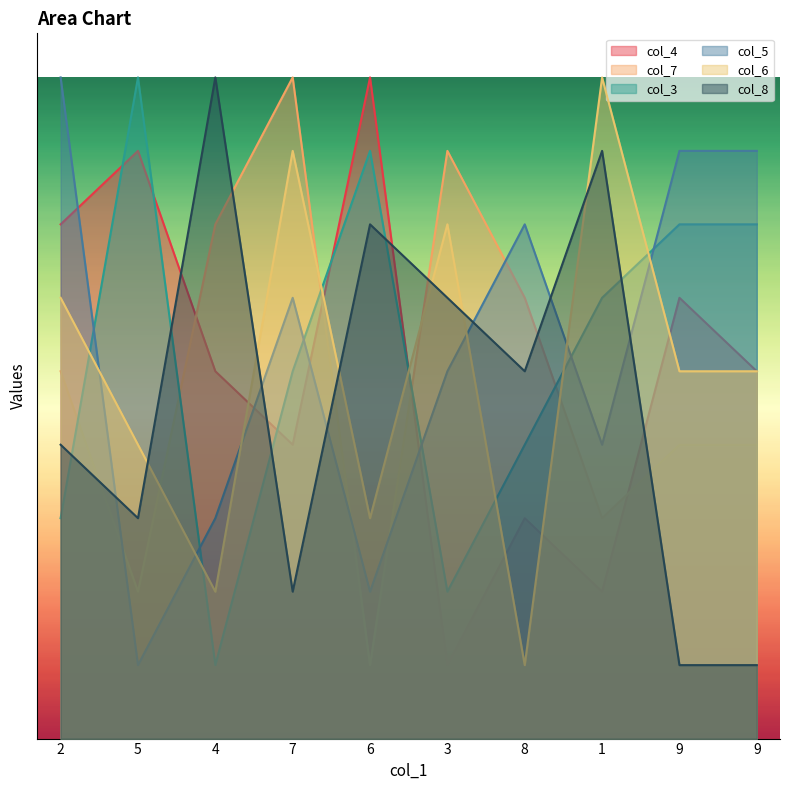

What is the value of the col_8 point at the 8th from the left?

40